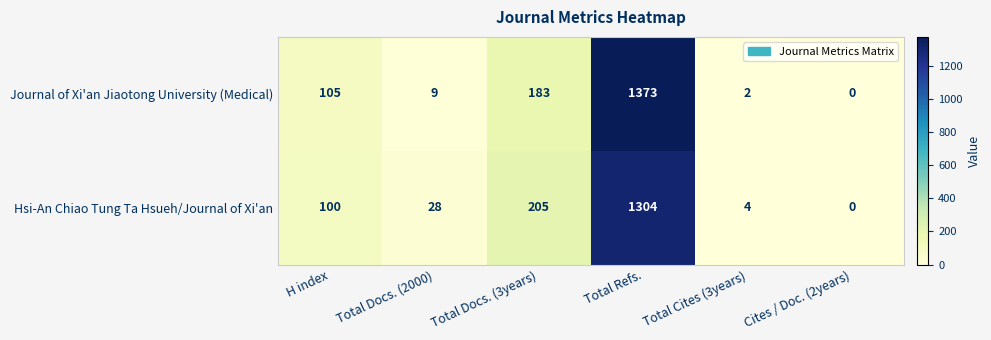

Rank the series by their maximum value, from lowest to highest.

Hsi-An Chiao Tung Ta Hsueh/Journal of Xi'an, Journal of Xi'an Jiaotong University (Medical)